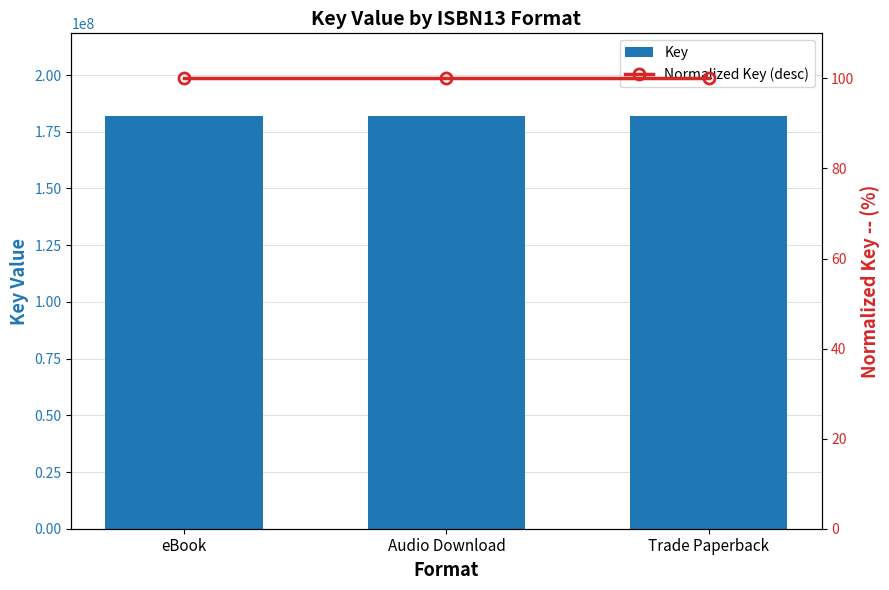

Reading left to right, transcribe all the data shown in this chart.

Key: eBook=181984307	Audio Download=181984307	Trade Paperback=181984307
Normalized Key (desc): eBook=100	Audio Download=100	Trade Paperback=100